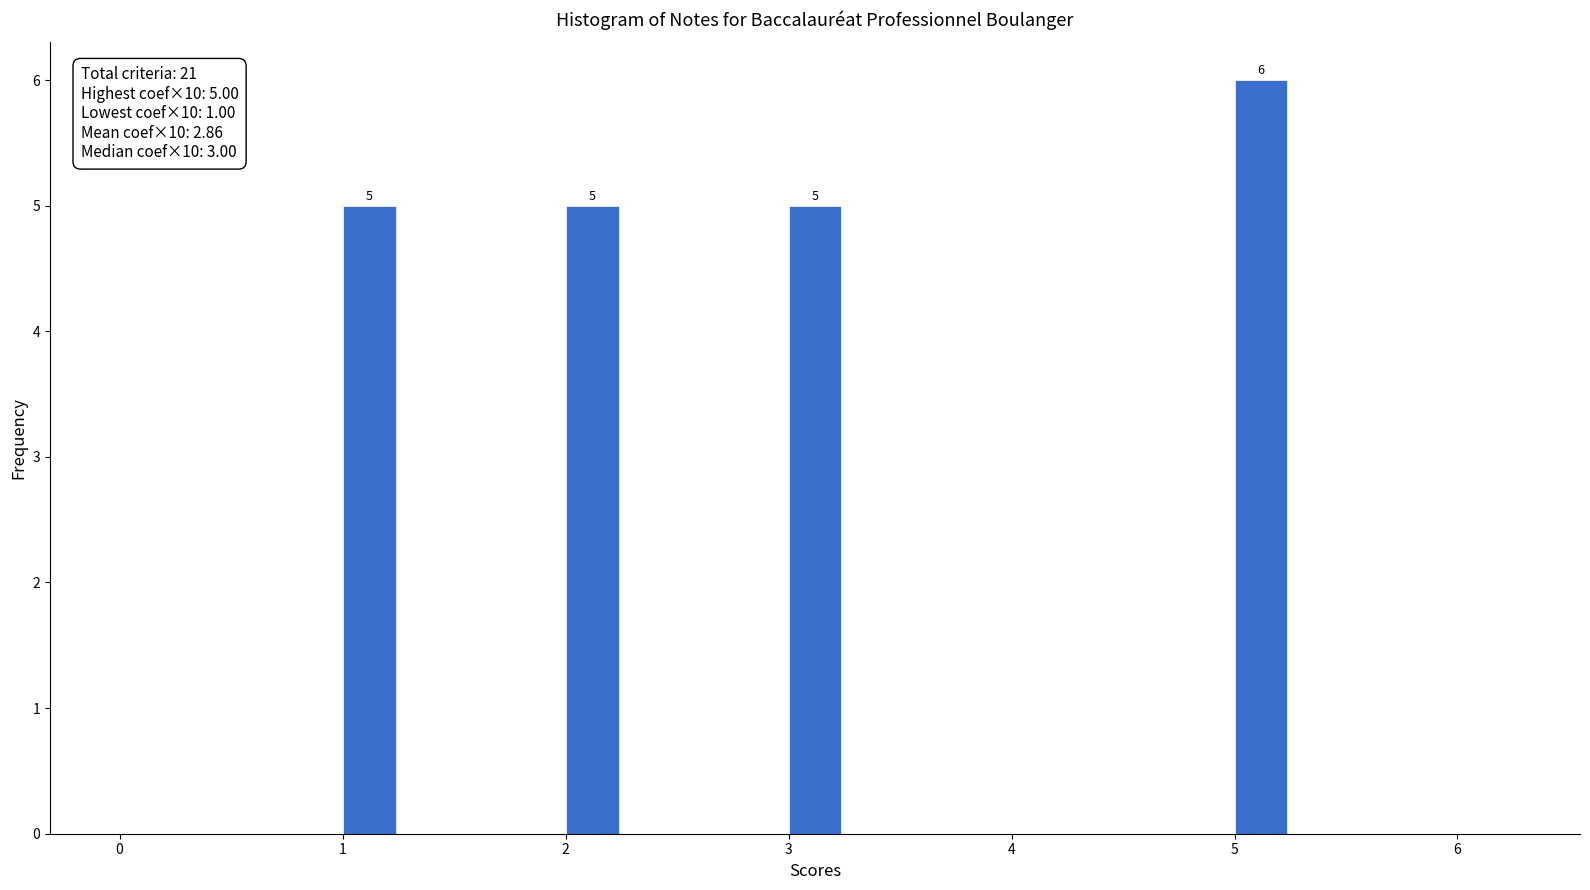

Around what value on the x-axis is the tallest bar? Give the approximate position of its centre, as read against the axis.

5.1